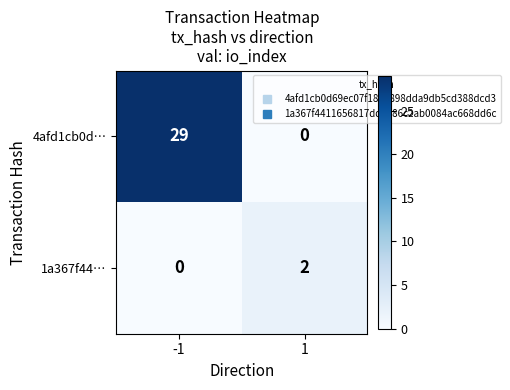

How many distinct data groups are displayed?

2